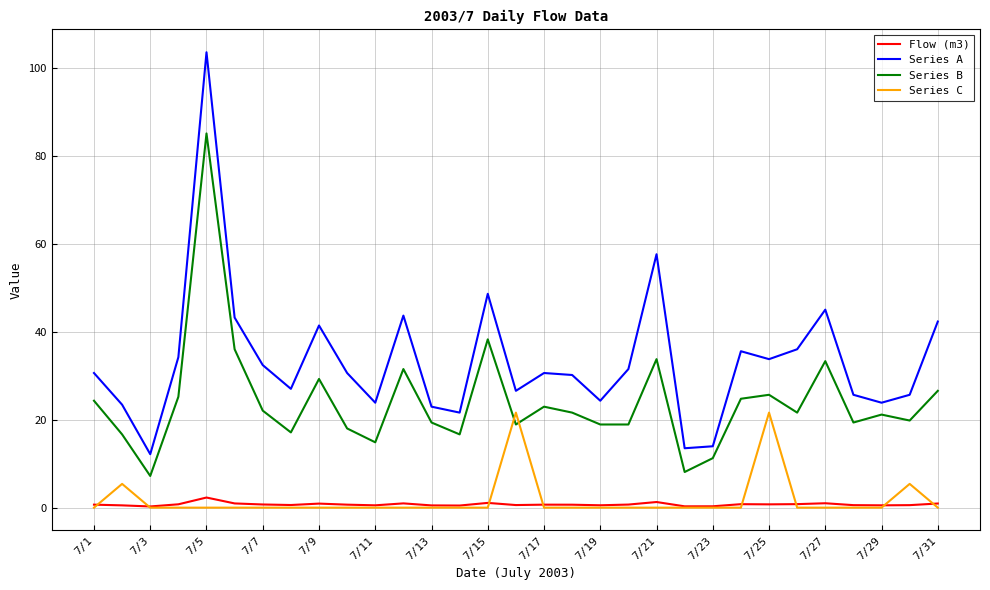

Rank the series by their maximum value, from highest to lowest.

Series A, Series B, Series C, Flow (m3)